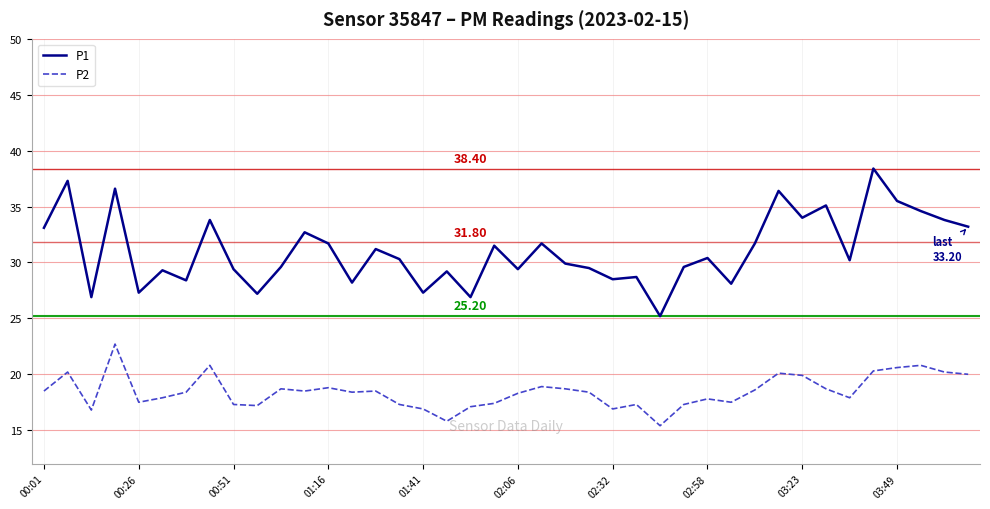

Which series has the widest spread of values?

P1